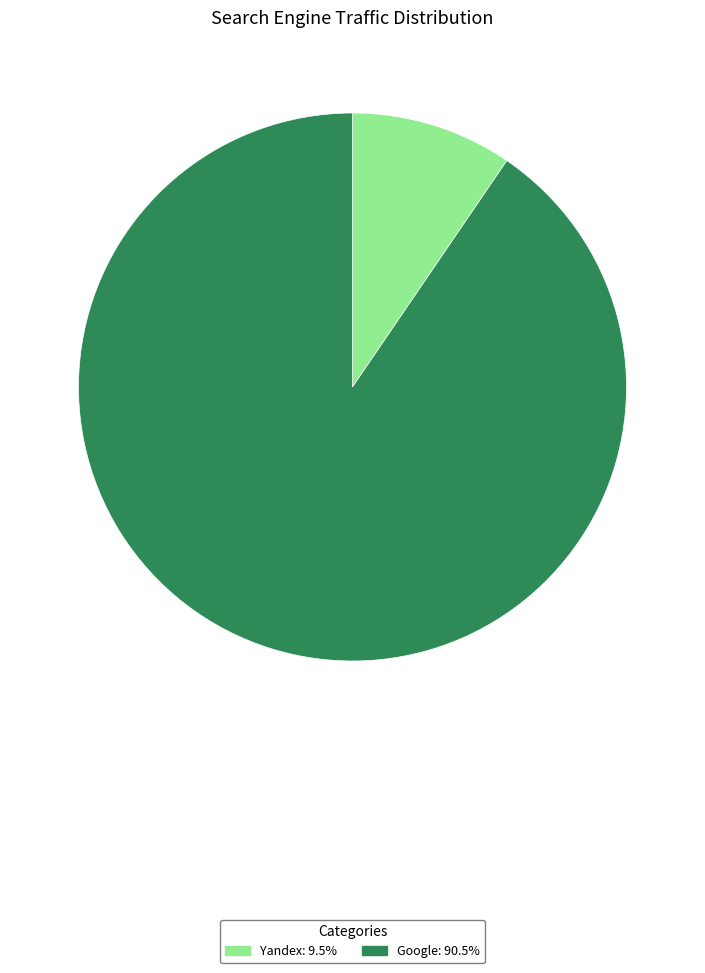

How many slices are in this pie chart?

2